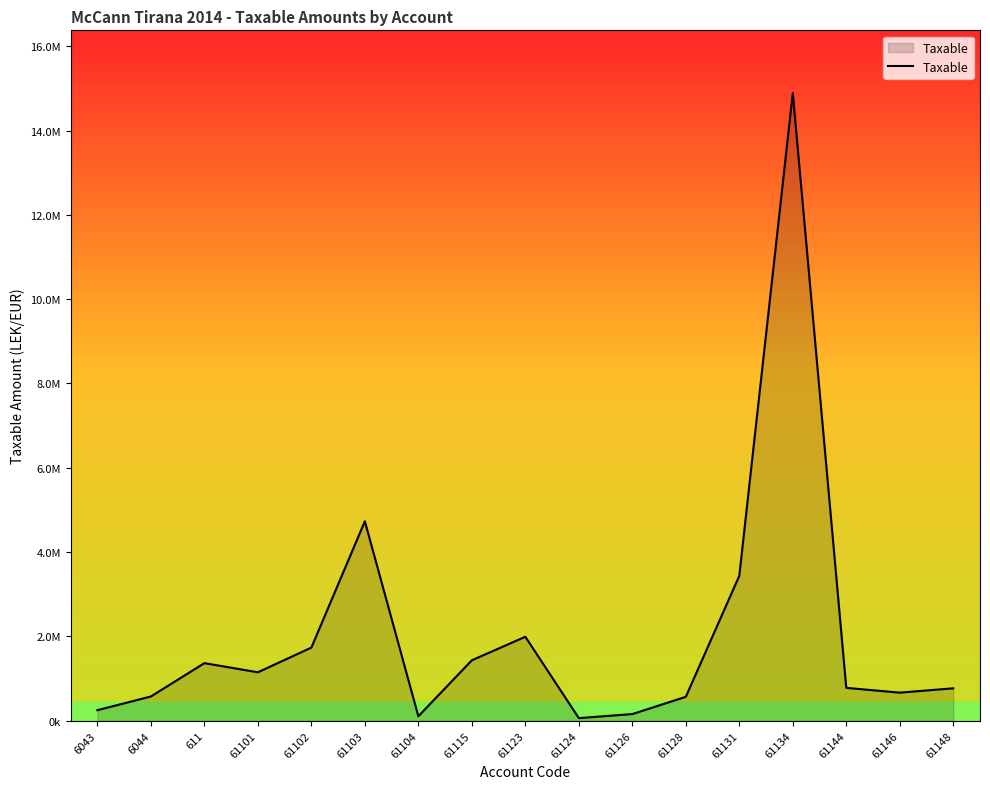

What is the difference between the maximum and minimum values?

14826046.6